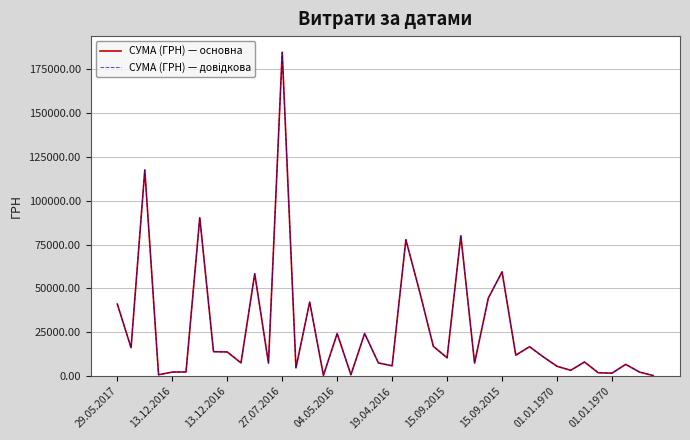

True or false: СУМА (ГРН) — довідкова and СУМА (ГРН) — основна intersect in this chart.

False